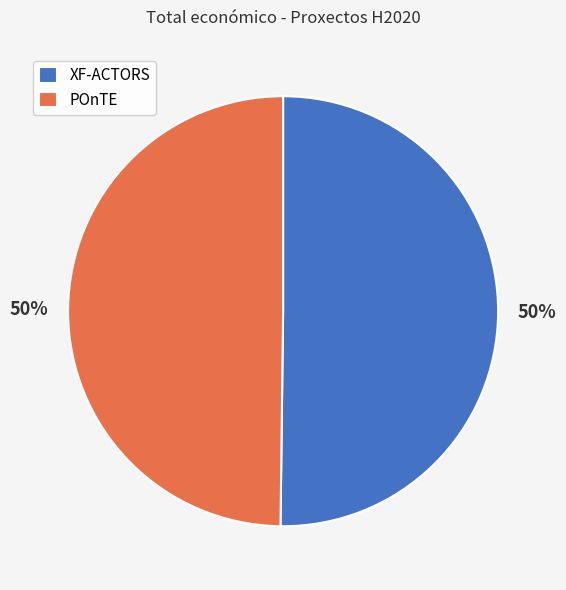

The POnTE slice represents 50% of the pie. True or false?

True